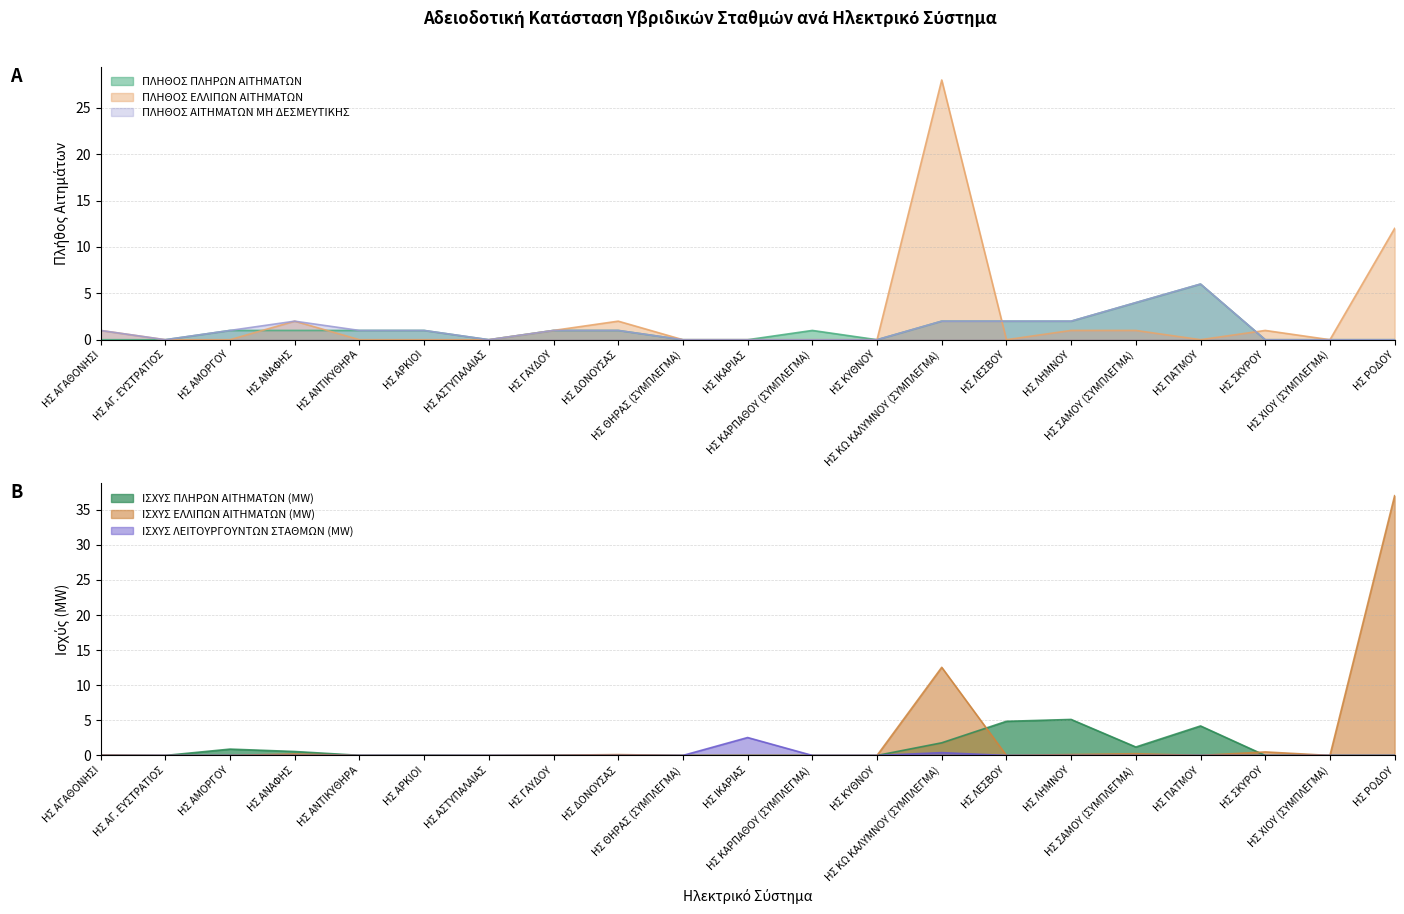

Read the ΠΛΗΘΟΣ ΕΛΛΙΠΩΝ ΑΙΤΗΜΑΤΩΝ value at ΗΣ ΣΑΜΟΥ (ΣΥΜΠΛΕΓΜΑ).

1